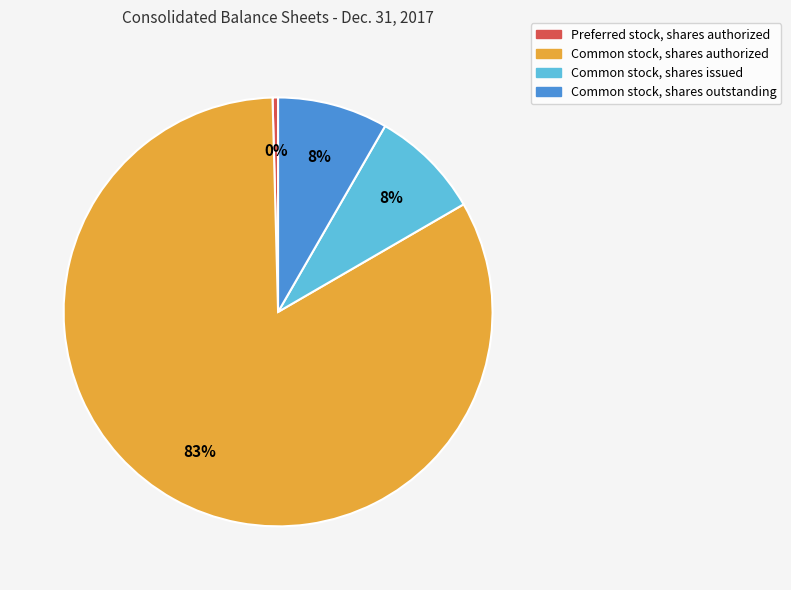

Is it true that Common stock, shares outstanding is 8% of the pie?

True